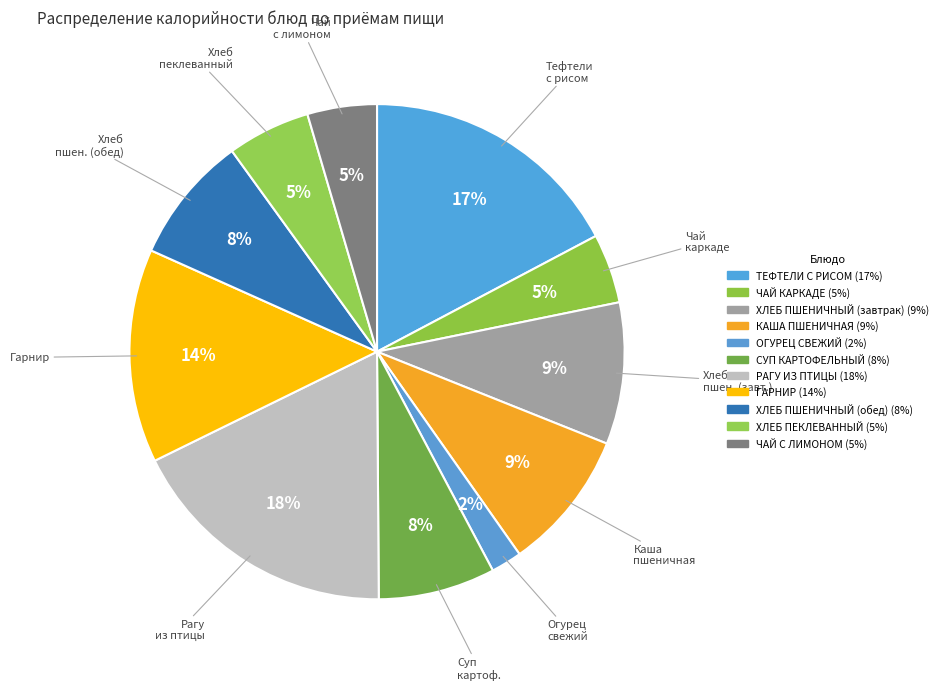

Which slice is the smallest?

ОГУРЕЦ СВЕЖИЙ